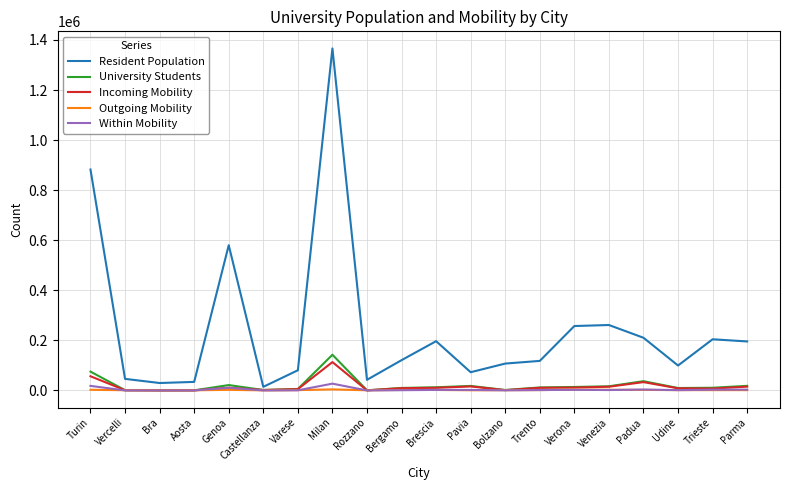

At Turin, list the series in order from smallest to largest.

Outgoing Mobility, Within Mobility, Incoming Mobility, University Students, Resident Population